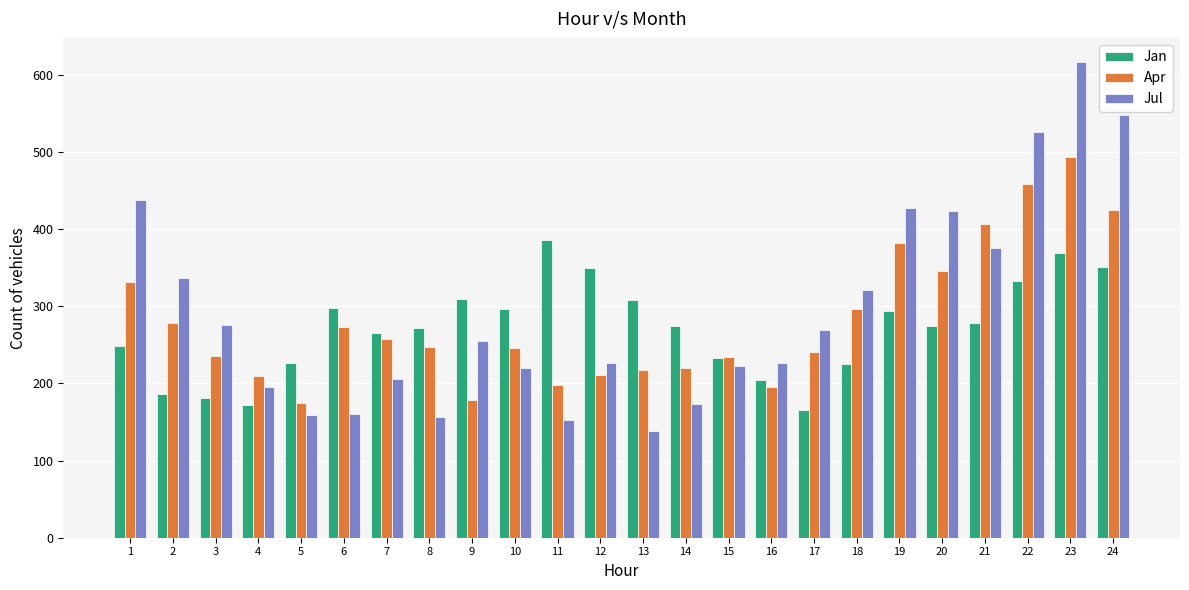

At which category is the sum across all series the highest?

23